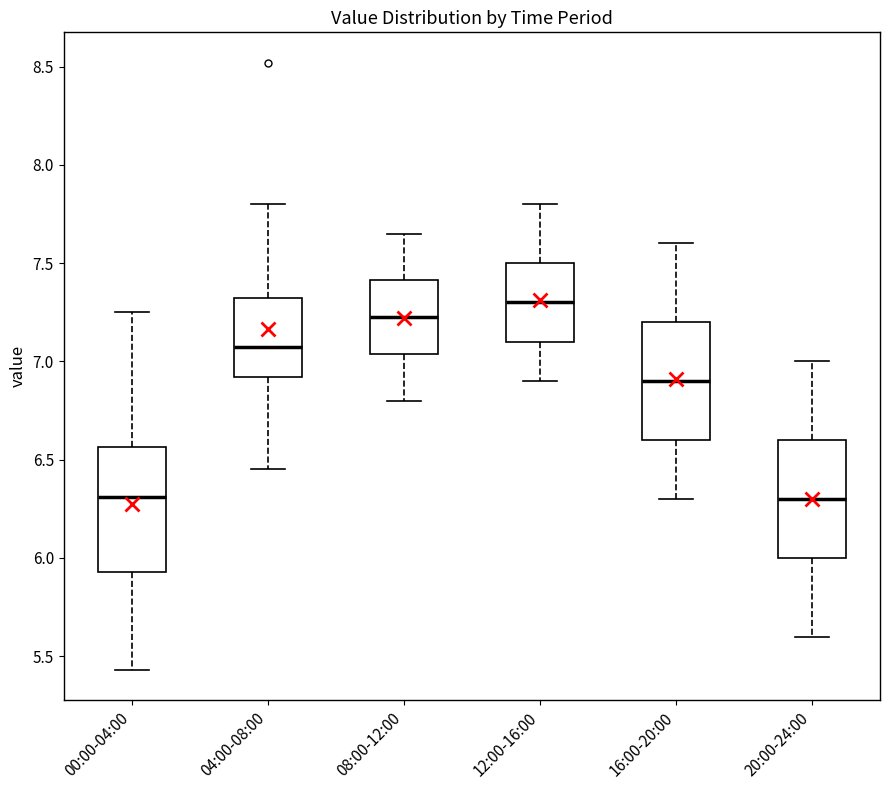

Reading left to right, read every box against the y-axis: the position of its median line, the range the box covers, and the ends of its whiskers. The values are not printed on the chart, so give them approximately, as read against the axis.

00:00-04:00: median 6.30, box 5.95 to 6.55, whiskers 5.45 to 7.25
04:00-08:00: median 7.10, box 6.90 to 7.35, whiskers 6.45 to 7.80
08:00-12:00: median 7.25, box 7.05 to 7.40, whiskers 6.80 to 7.65
12:00-16:00: median 7.30, box 7.10 to 7.50, whiskers 6.90 to 7.80
16:00-20:00: median 6.90, box 6.60 to 7.20, whiskers 6.30 to 7.60
20:00-24:00: median 6.30, box 6.00 to 6.60, whiskers 5.60 to 7.00